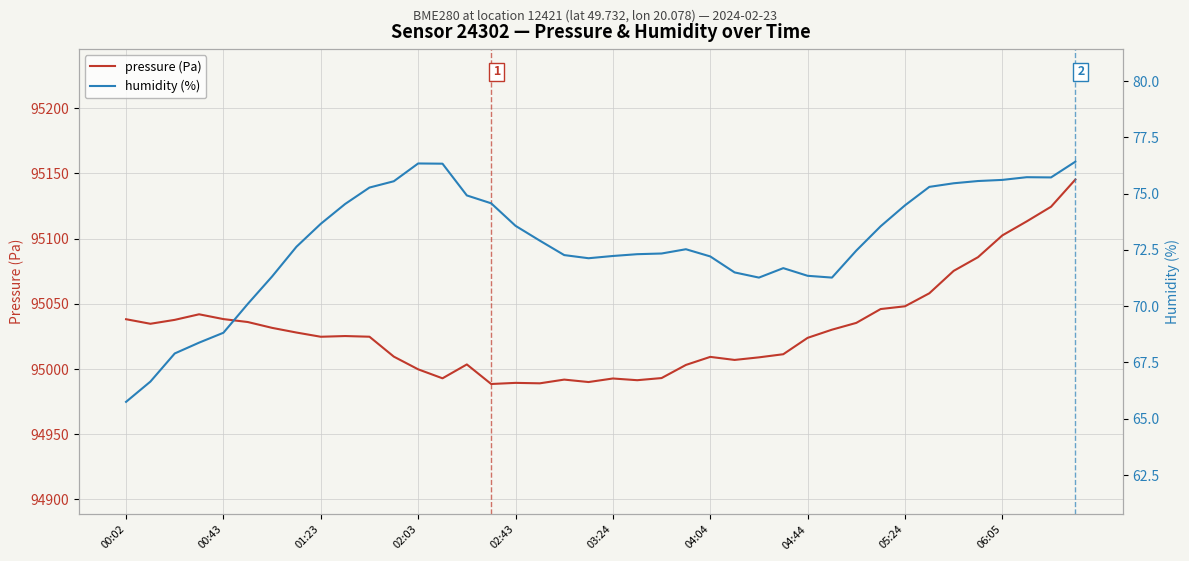

How many series are shown in this chart?

2